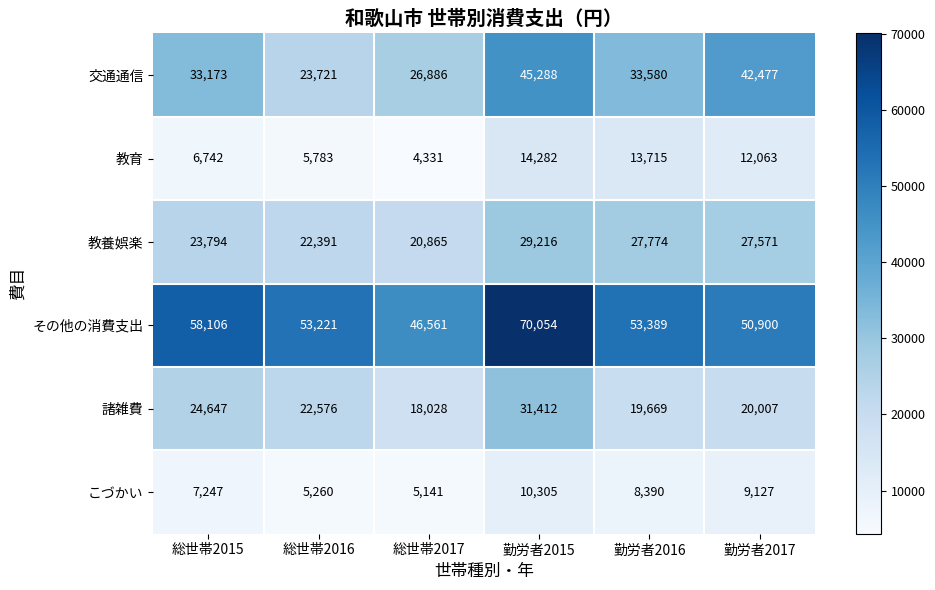

What is the sum of the 教育 values at 総世帯2016 and 総世帯2015?

12525